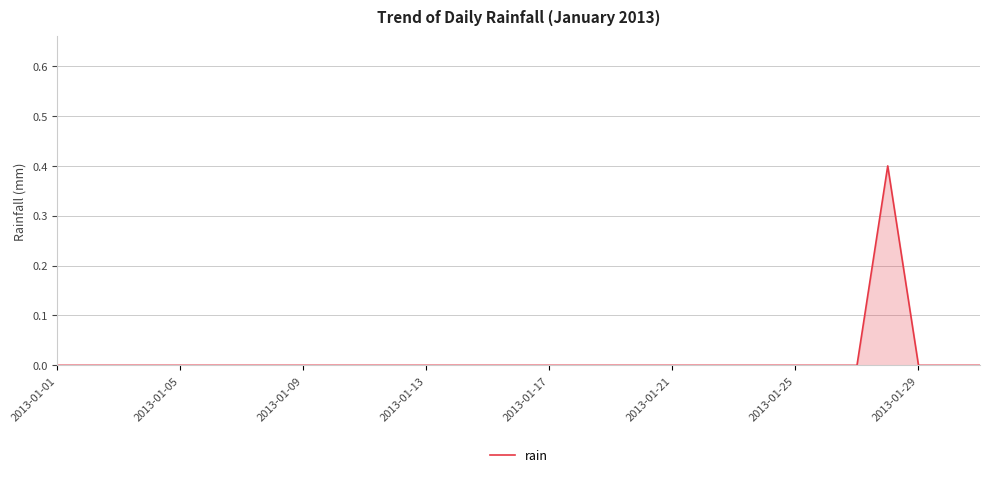

How many lines are shown in the chart?

1